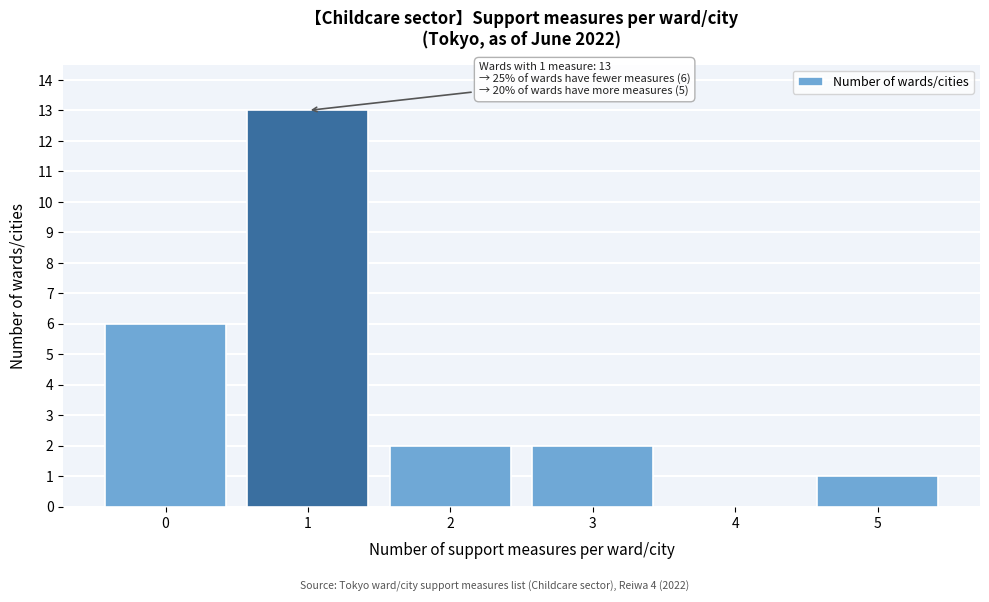

Reading left to right, extract all data points from this chart.

0=6	1=13	2=2	3=2	4=0	5=1